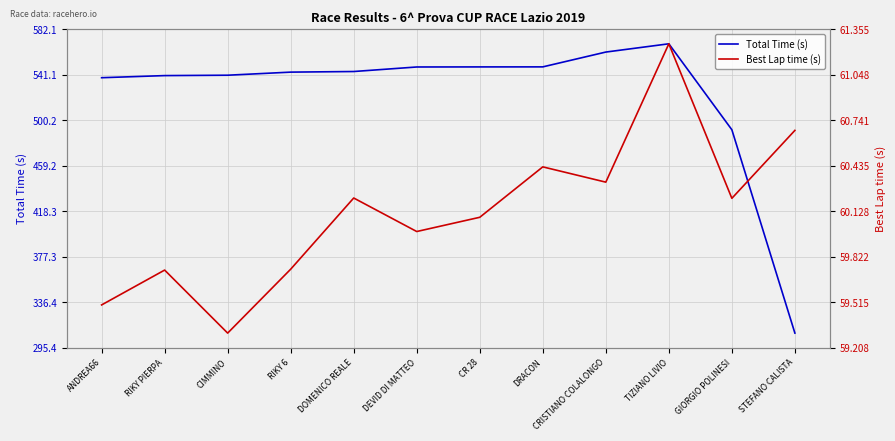

True or false: Best Lap time (s) has more than 0 interior local peaks.

True